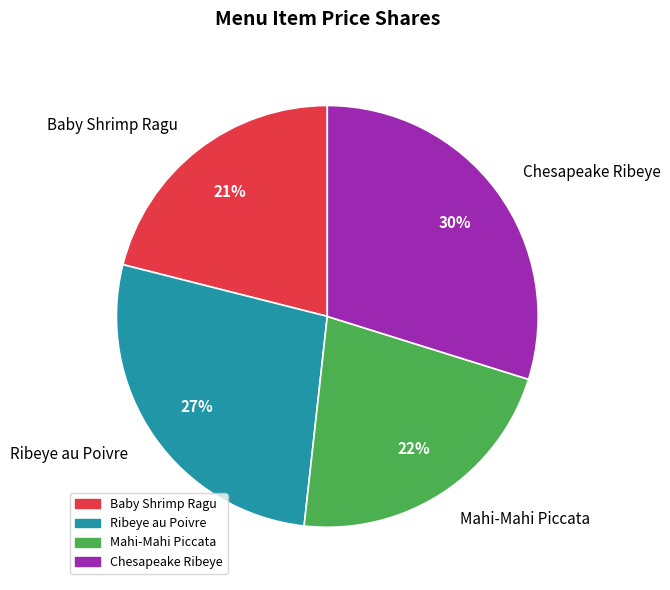

To the nearest percent, what is the difference between the largest and smallest slice percentages?

9%